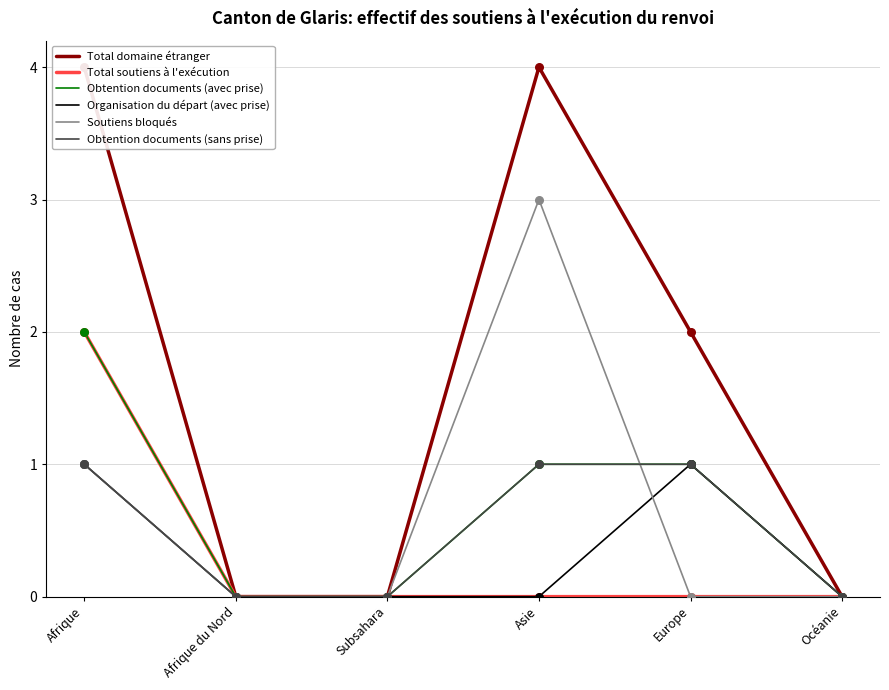

At which category is the sum across all series the highest?

Afrique